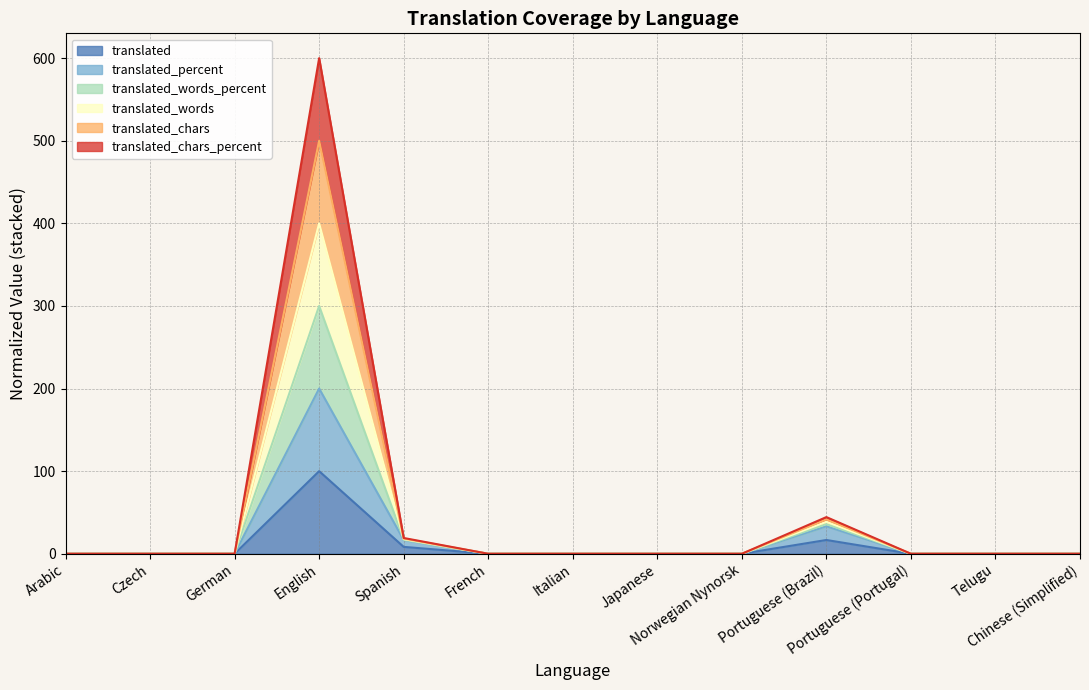

What is the highest value of the translated series?

100.0